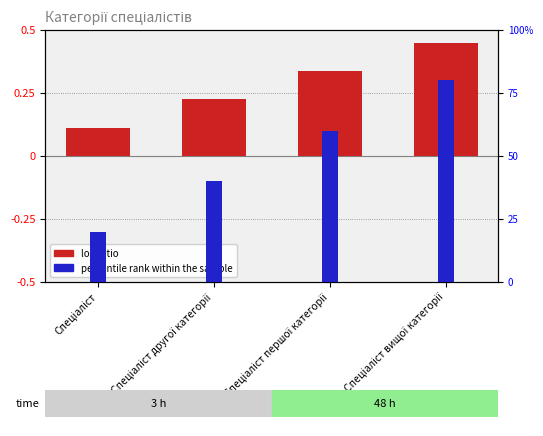

Reading left to right, extract all data points from this chart.

log ratio: 0.1	0.2	0.3	0.5
percentile rank within the sample: 0.2	0.4	0.6	0.8